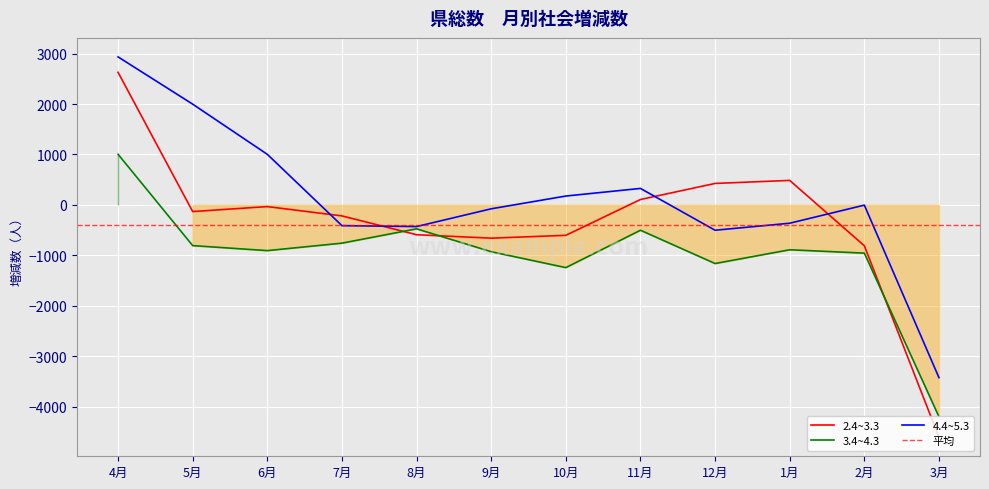

Reading left to right, what are all the values shown in this chart?

2.4~3.3: 2629	-132	-33	-218	-591	-659	-603	107	426	486	-810	-4607
3.4~4.3: 1004	-807	-906	-758	-474	-928	-1243	-502	-1162	-889	-956	-4201
4.4~5.3: 2935	1998	1003	-411	-429	-77	176	327	-502	-363	-4	-3425